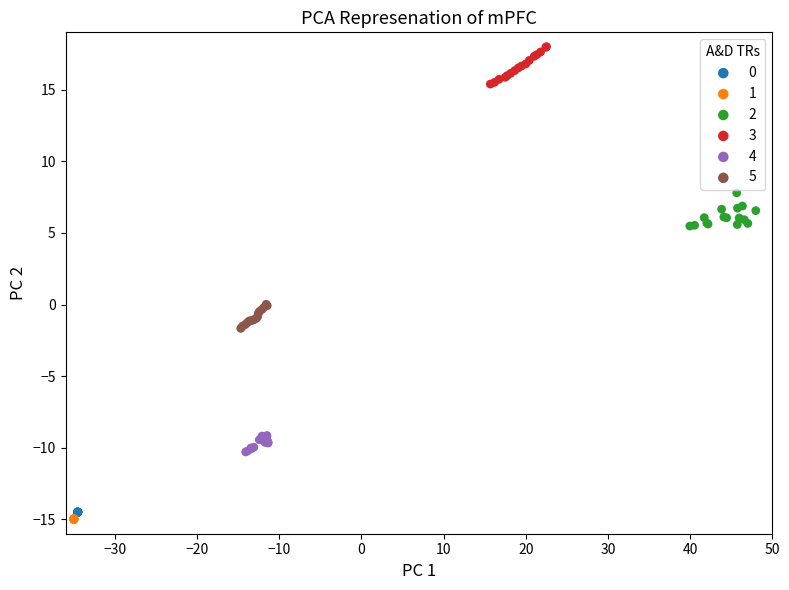

Which series contains the highest Y value?

3